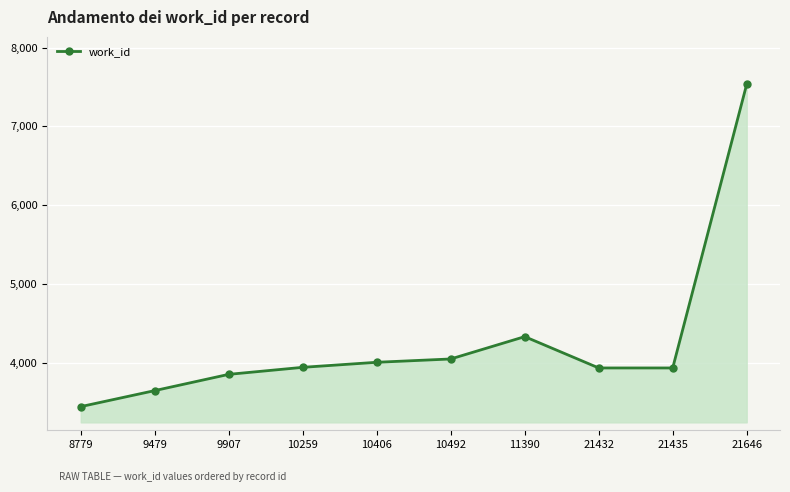

True or false: the data shows 3946 at 10259.

True